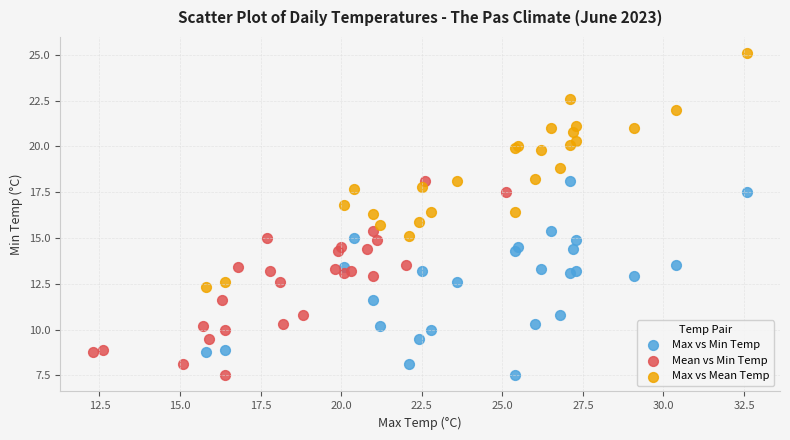

Which series has the widest spread of Y values?

Max vs Mean Temp